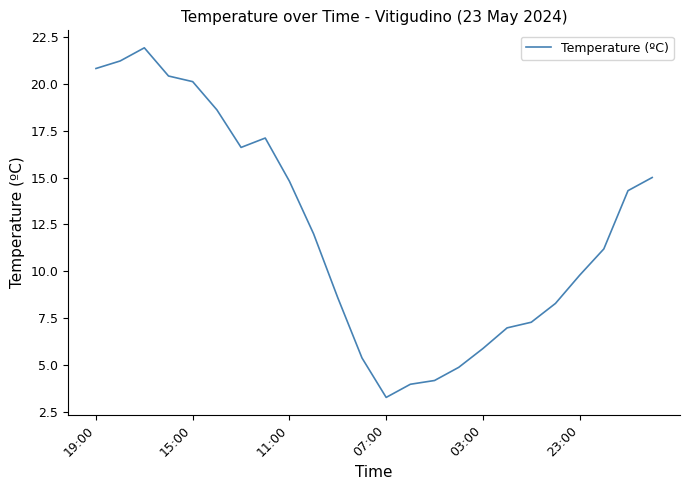

What is the difference between the maximum and minimum values?

18.6